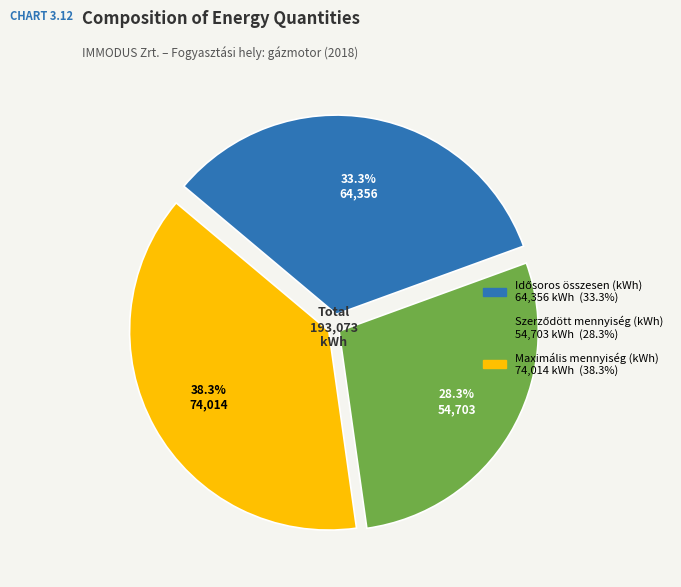

Is there a majority slice in this chart?

No